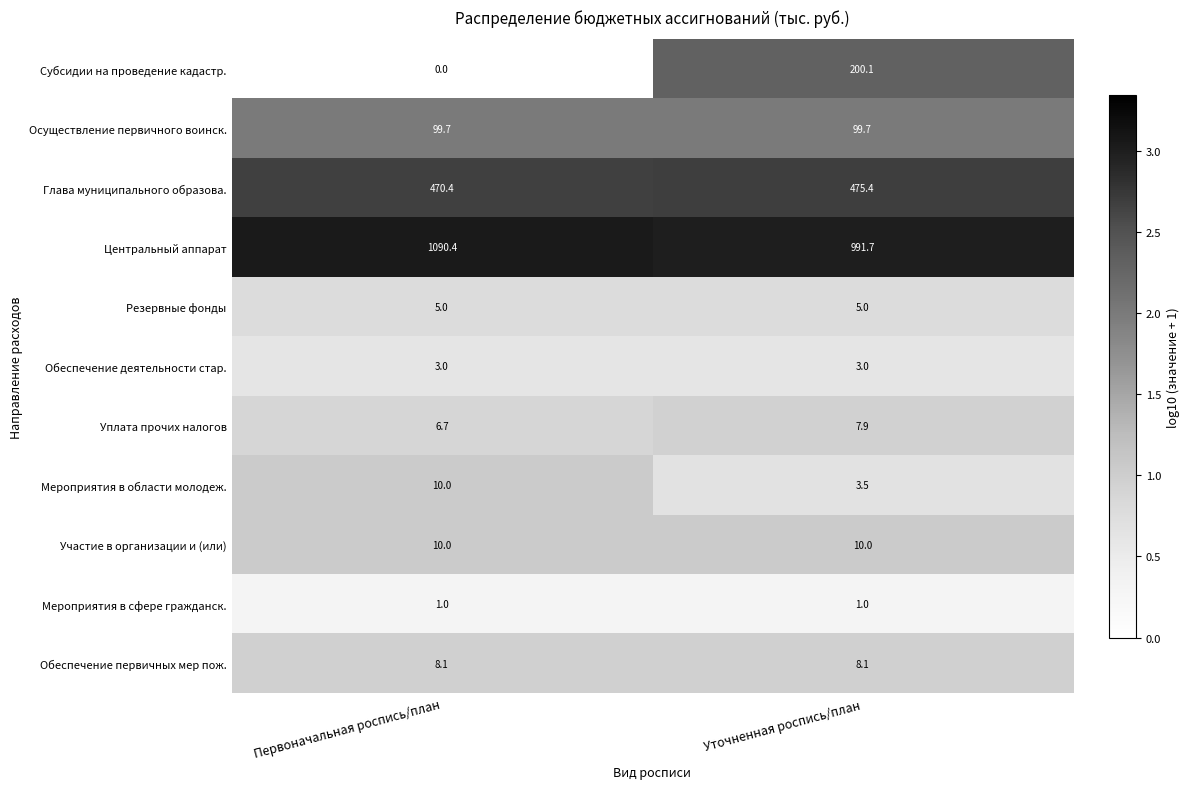

At which label does Центральный аппарат first exceed 1090?

Первоначальная роспись/план